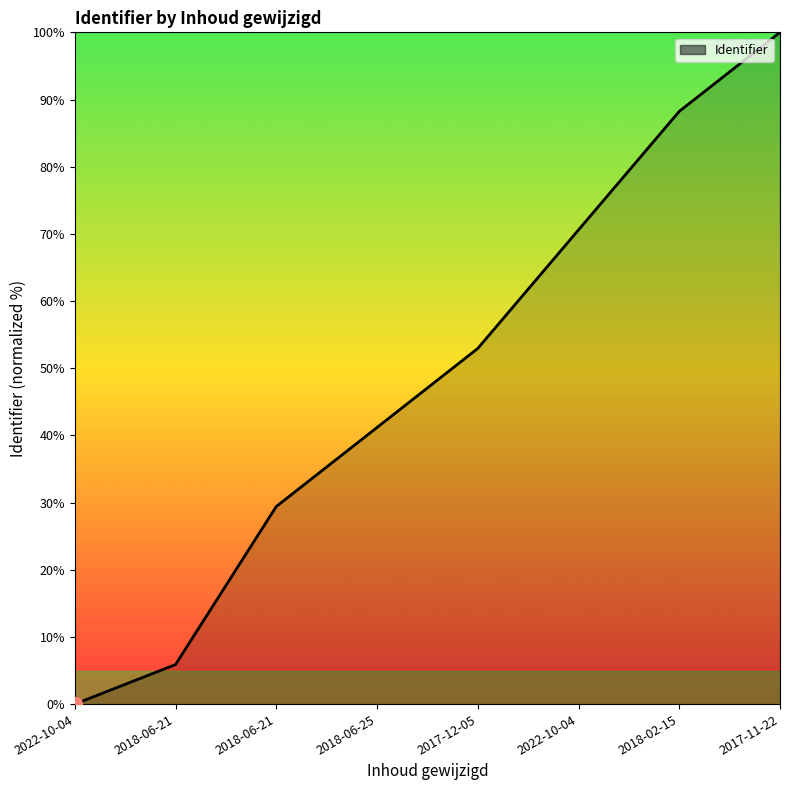

List the labels in order of value, largest first.

2017-11-22, 2018-02-15, 2022-10-04, 2017-12-05, 2018-06-25, 2018-06-21, 2018-06-21, 2022-10-04